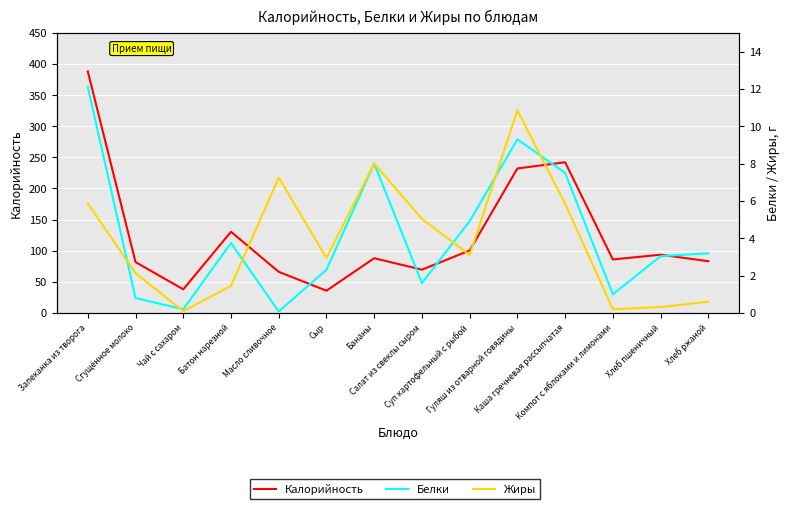

Is the value of Белки at Гуляш из отварной говядины greater than the value of Жиры at Компот с яблоками и лимонами?

Yes